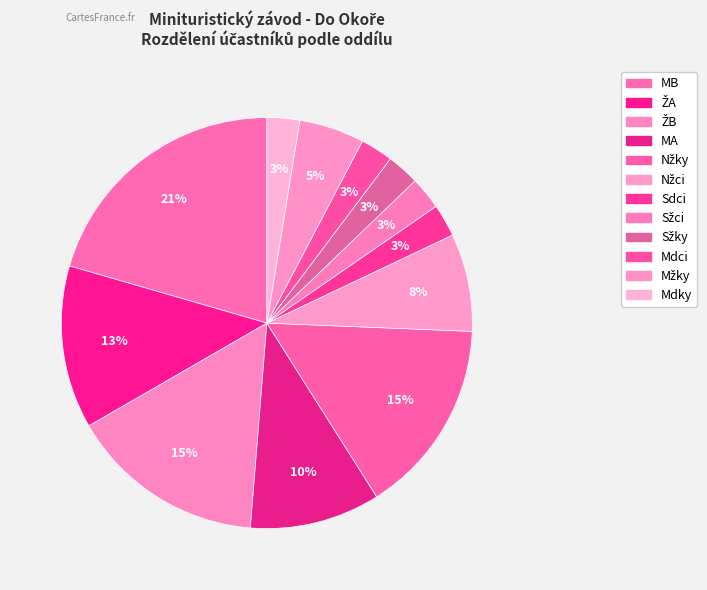

Between Sdci and Mdky, which is larger?

Sdci